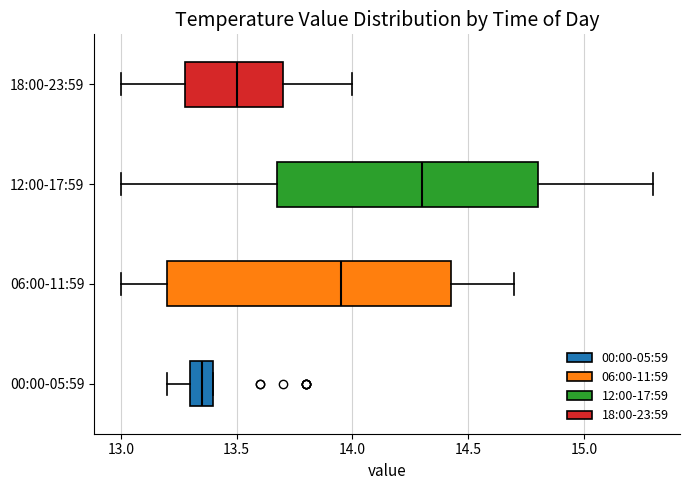

Reading bottom to top, transcribe this box plot: for each box, give where its median line is, the range the box spans, and where its two whiskers end, as read against the x-axis. The values are not printed on the chart, so give them approximately, as read against the axis.

00:00-05:59: median 13.35, box 13.30 to 13.40, whiskers 13.20 to 13.40
06:00-11:59: median 13.95, box 13.20 to 14.45, whiskers 13.00 to 14.70
12:00-17:59: median 14.30, box 13.70 to 14.80, whiskers 13.00 to 15.30
18:00-23:59: median 13.50, box 13.30 to 13.70, whiskers 13.00 to 14.00